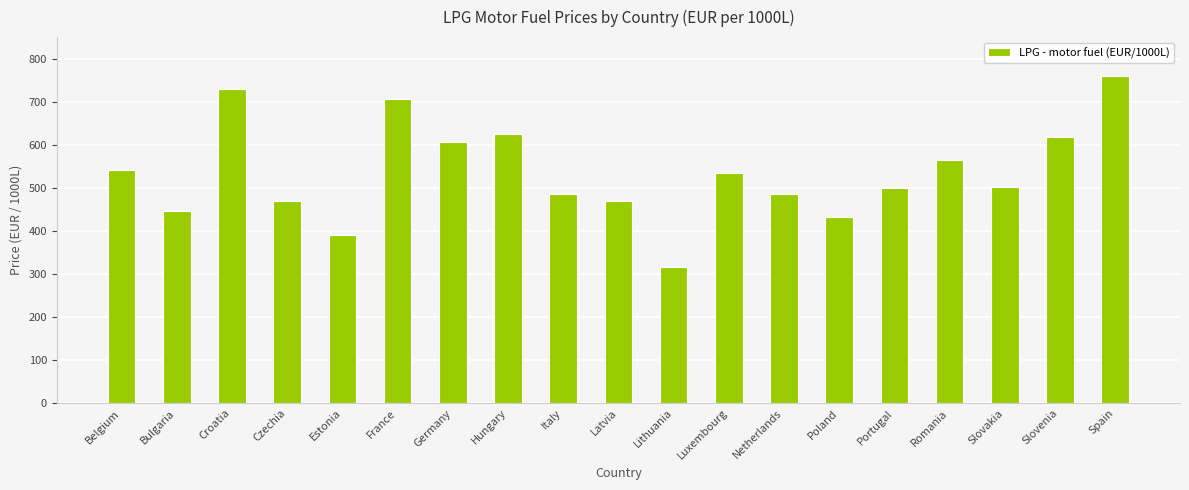

Which label corresponds to the smallest value in the chart?

Lithuania